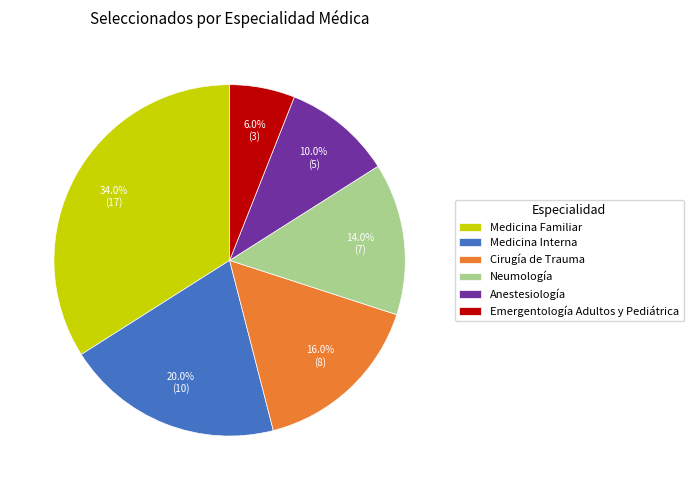

Is Medicina Interna the majority of the pie?

No